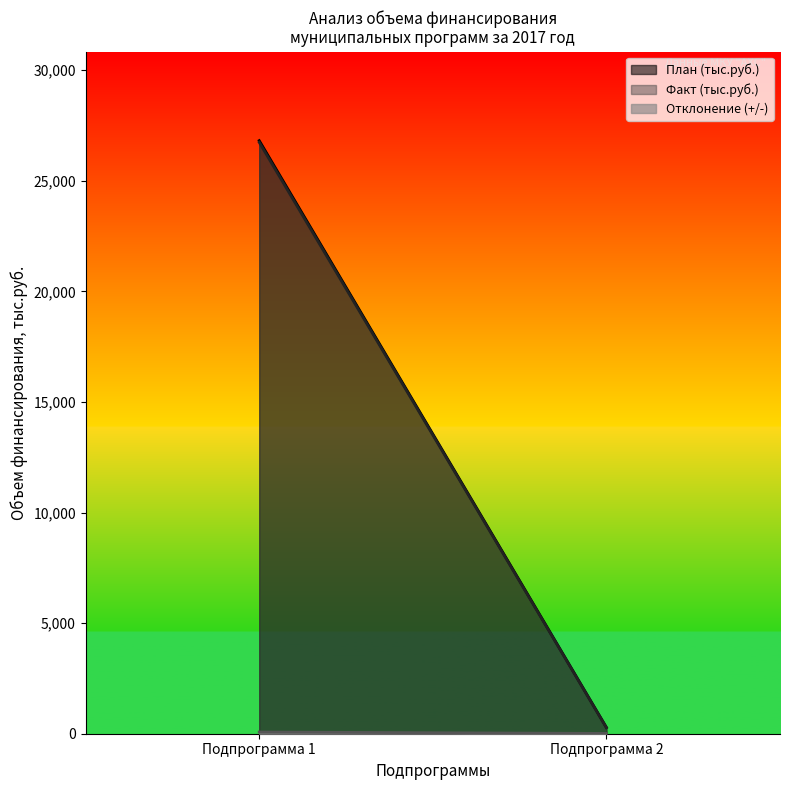

What is the difference between the maximum and second lowest values in the Факт (тыс.руб.) series?

26739.3